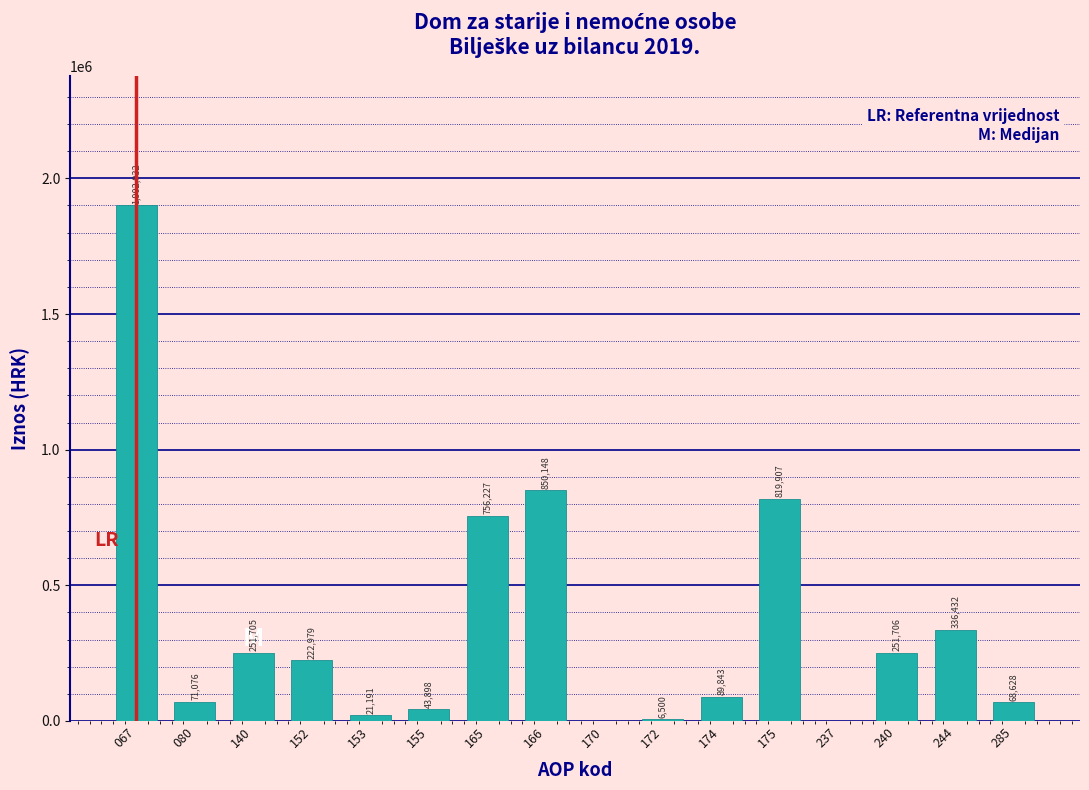

Reading left to right, transcribe all the data shown in this chart.

067=1902032	080=71076	140=251705	152=222979	153=21191	155=43898	165=756227	166=850148	170=0	172=6500	174=89843	175=819907	237=0	240=251706	244=336432	285=68628